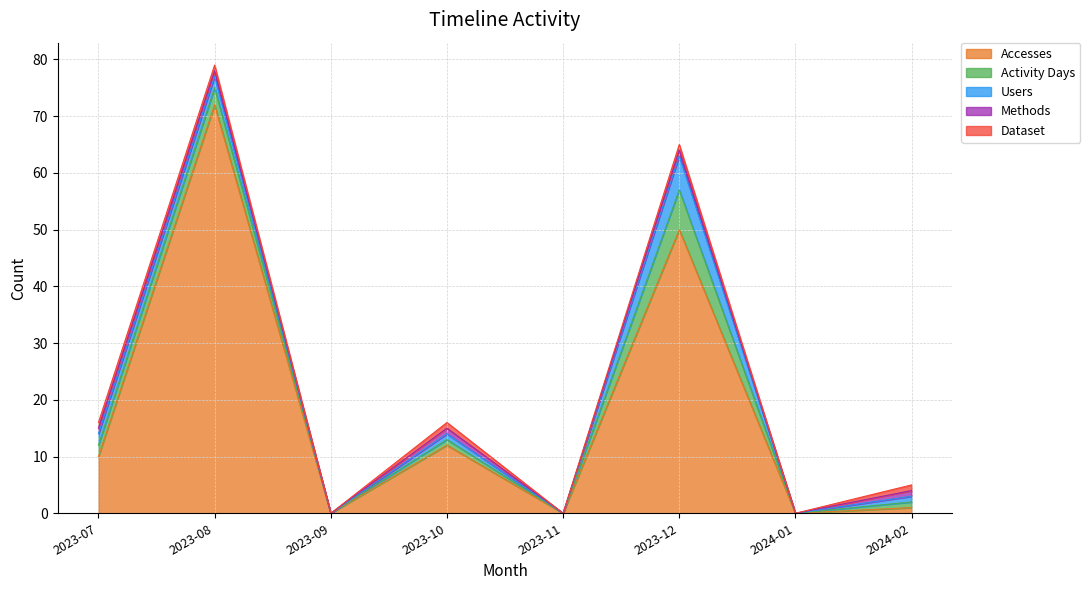

What is the difference between the Accesses values at 2023-10 and 2023-11?

12